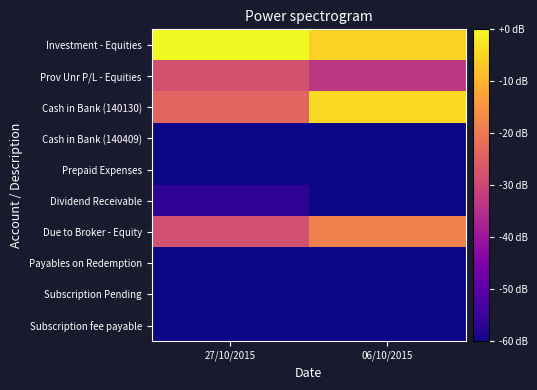

Reading left to right, what are all the values shown in this chart?

Investment - Equities: 27/10/2015=0.0	06/10/2015=-5.4
Prov Unr P/L - Equities: 27/10/2015=-27.7	06/10/2015=-33.1
Cash in Bank (140130): 27/10/2015=-23.8	06/10/2015=-4.3
Cash in Bank (140409): 27/10/2015=-69.3	06/10/2015=-120.0
Prepaid Expenses: 27/10/2015=-86.4	06/10/2015=-83.8
Dividend Receivable: 27/10/2015=-56.5	06/10/2015=-120.0
Due to Broker - Equity: 27/10/2015=-27.9	06/10/2015=-18.7
Payables on Redemption: 27/10/2015=-81.4	06/10/2015=-120.0
Subscription Pending: 27/10/2015=-71.8	06/10/2015=-81.4
Subscription fee payable: 27/10/2015=-88.2	06/10/2015=-120.0